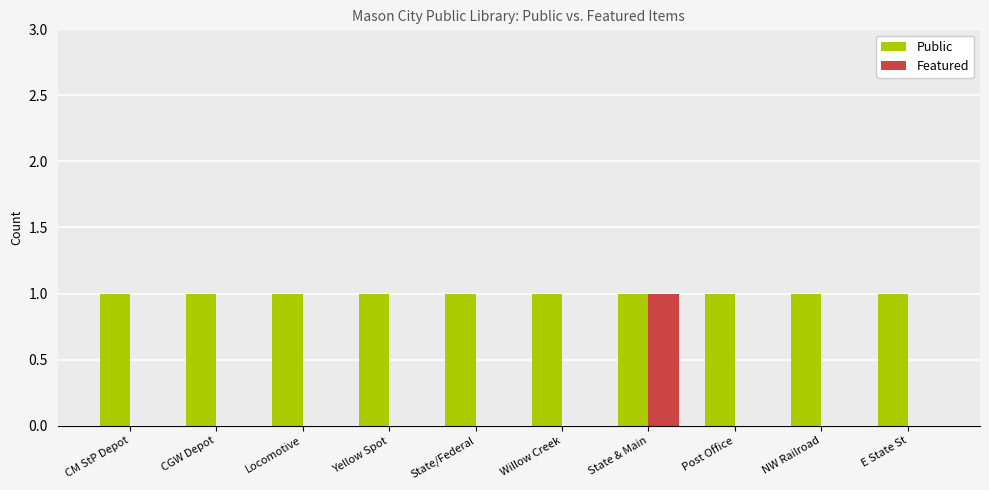

Which series has the largest total across all categories?

Public